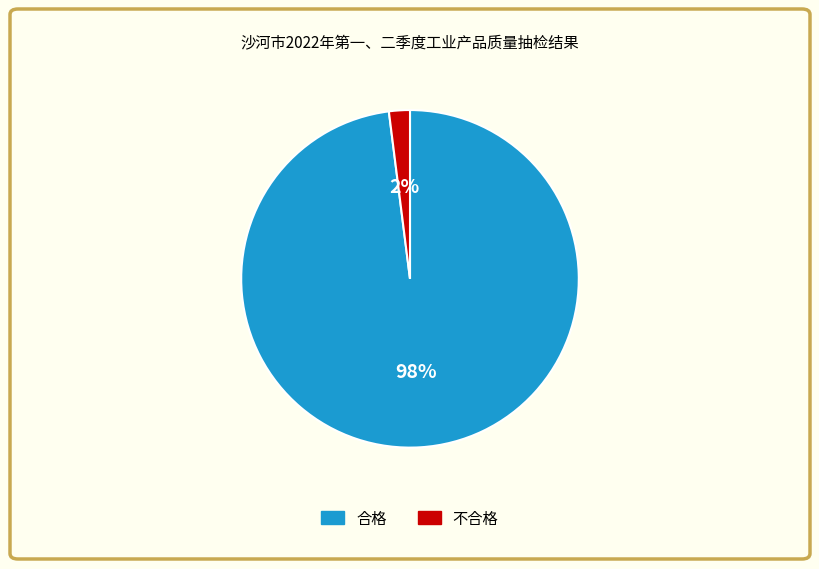

Which has a higher value, 不合格 or 合格?

合格